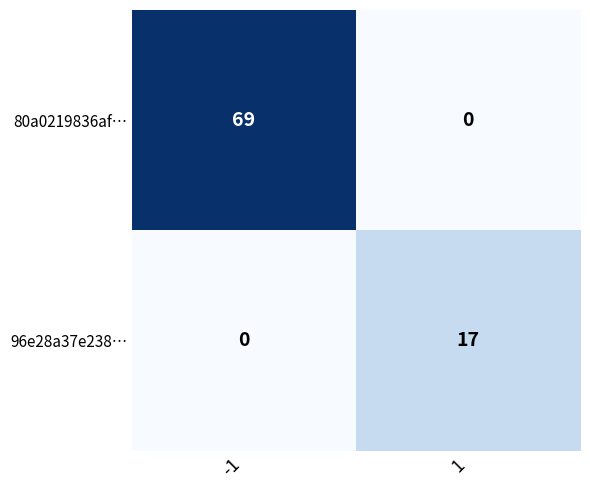

Rank the categories by 96e28a37e238… value from lowest to highest.

-1, 1